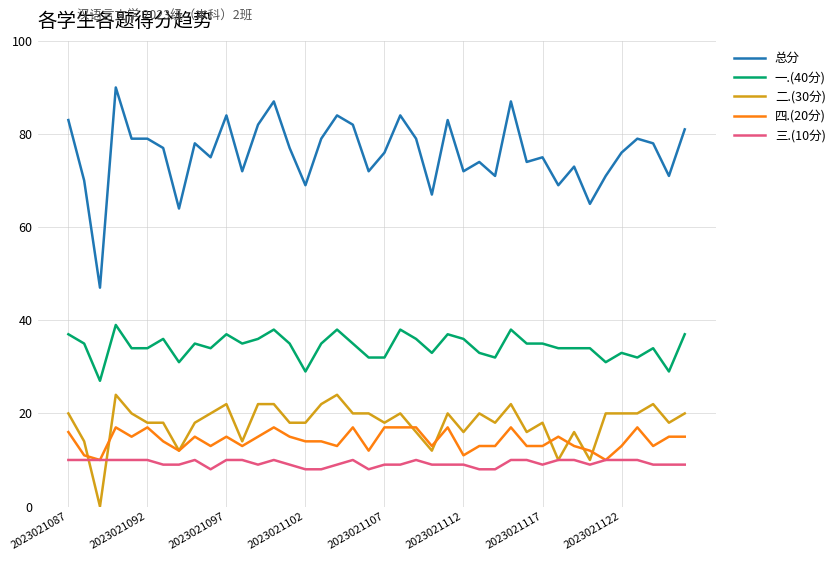

True or false: 一.(40分) and 四.(20分) cross at least once.

False